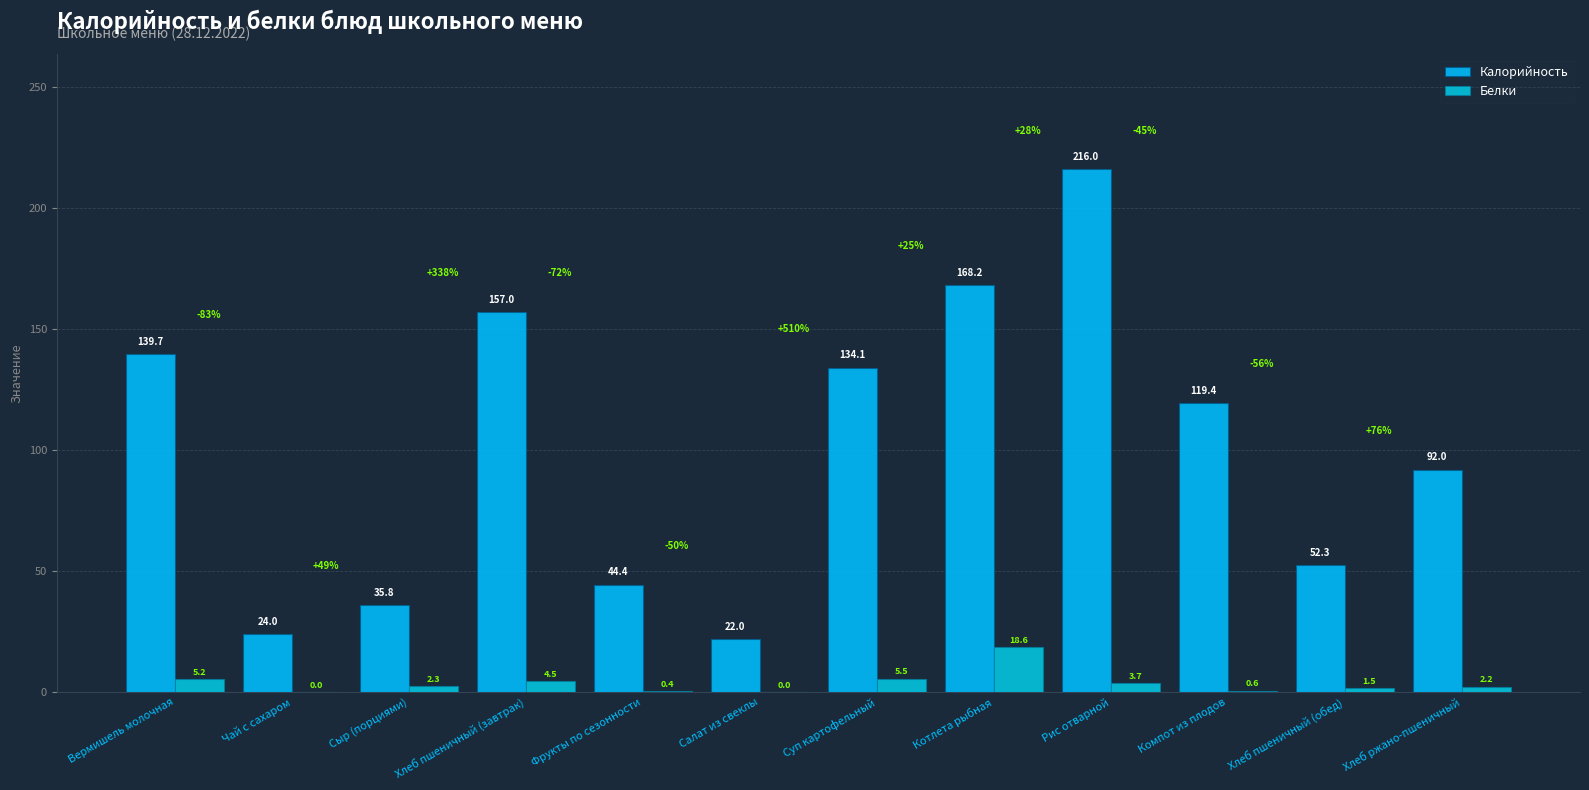

What is the difference between the highest and lowest values at Хлеб пшеничный (обед)?

50.8